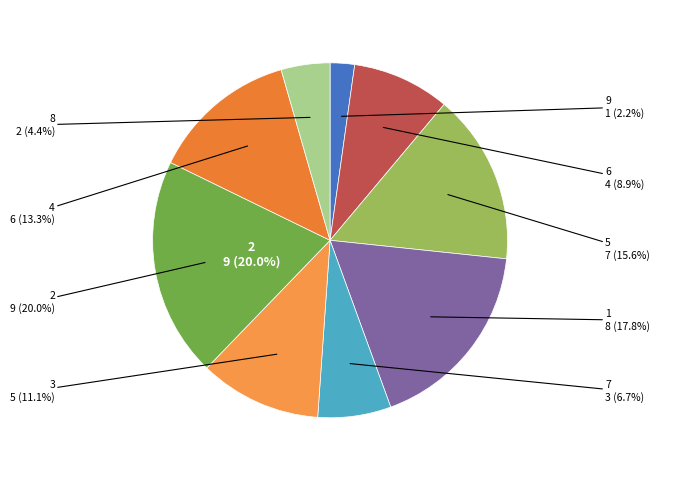

Which slice is the largest?

2